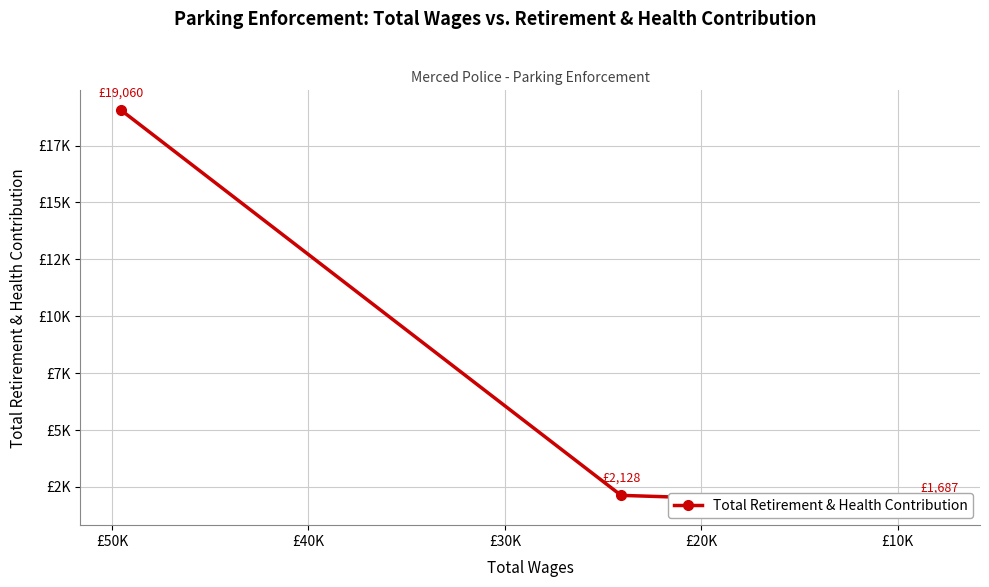

Between £20K and £10K, which is larger?

£10K